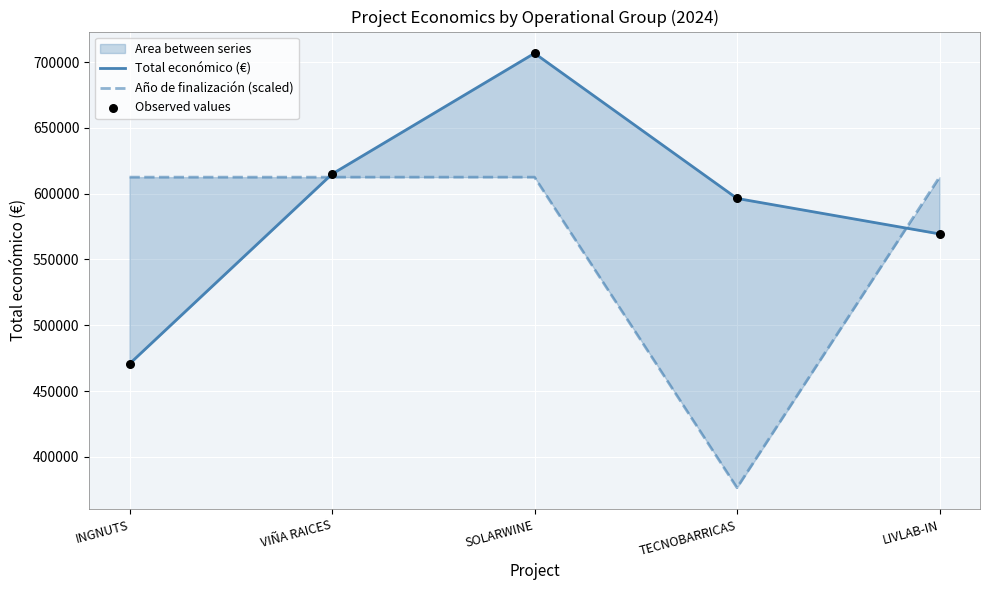

Which series has the widest spread of Y values?

Total económico (€)